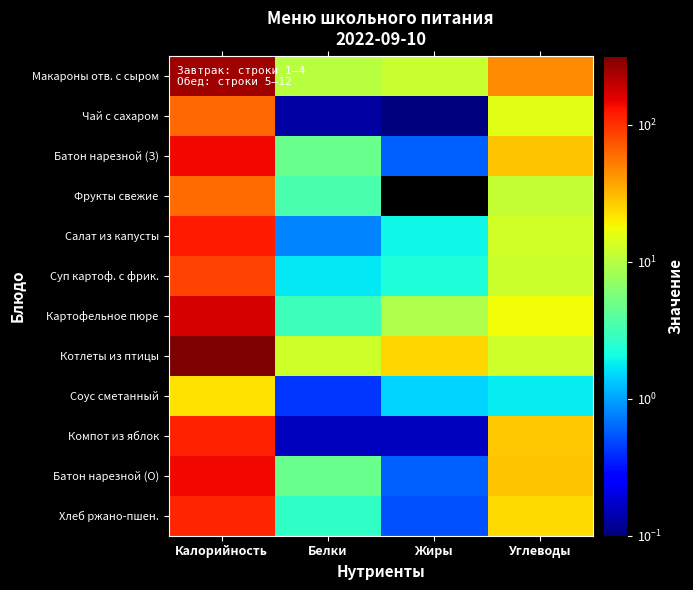

Reading left to right, what are all the values shown in this chart?

Макароны отв. с сыром: Калорийность=250.8	Белки=10.1	Жиры=11.9	Углеводы=45.5
Чай с сахаром: Калорийность=62.0	Белки=0.1	Жиры=0.0	Углеводы=15.2
Батон нарезной (З): Калорийность=140.0	Белки=4.7	Жиры=0.6	Углеводы=28.8
Фрукты свежие: Калорийность=60.0	Белки=3.5	Жиры=0.0	Углеводы=11.5
Салат из капусты: Калорийность=120.8	Белки=0.8	Жиры=1.9	Углеводы=12.9
Суп картоф. с фрик.: Калорийность=84.8	Белки=1.8	Жиры=2.2	Углеводы=12.3
Картофельное пюре: Калорийность=172.8	Белки=3.1	Жиры=9.2	Углеводы=18.0
Котлеты из птицы: Калорийность=317.4	Белки=12.5	Жиры=24.1	Углеводы=12.6
Соус сметанный: Калорийность=22.2	Белки=0.4	Жиры=1.5	Углеводы=1.8
Компот из яблок: Калорийность=114.6	Белки=0.2	Жиры=0.2	Углеводы=27.9
Батон нарезной (О): Калорийность=140.0	Белки=4.7	Жиры=0.6	Углеводы=28.8
Хлеб ржано-пшен.: Калорийность=110.3	Белки=2.7	Жиры=0.5	Углеводы=23.7